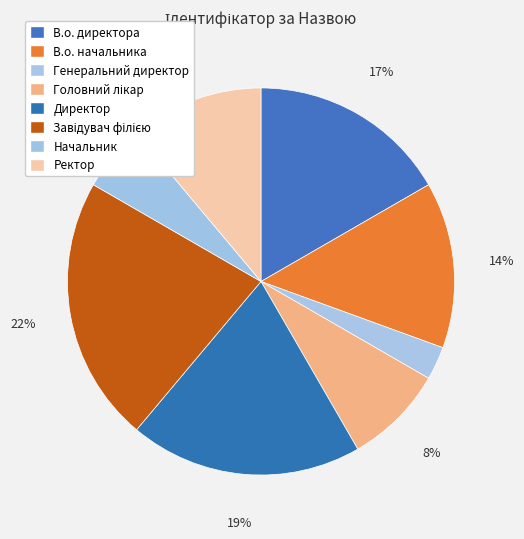

Is Генеральний директор the majority of the pie?

No